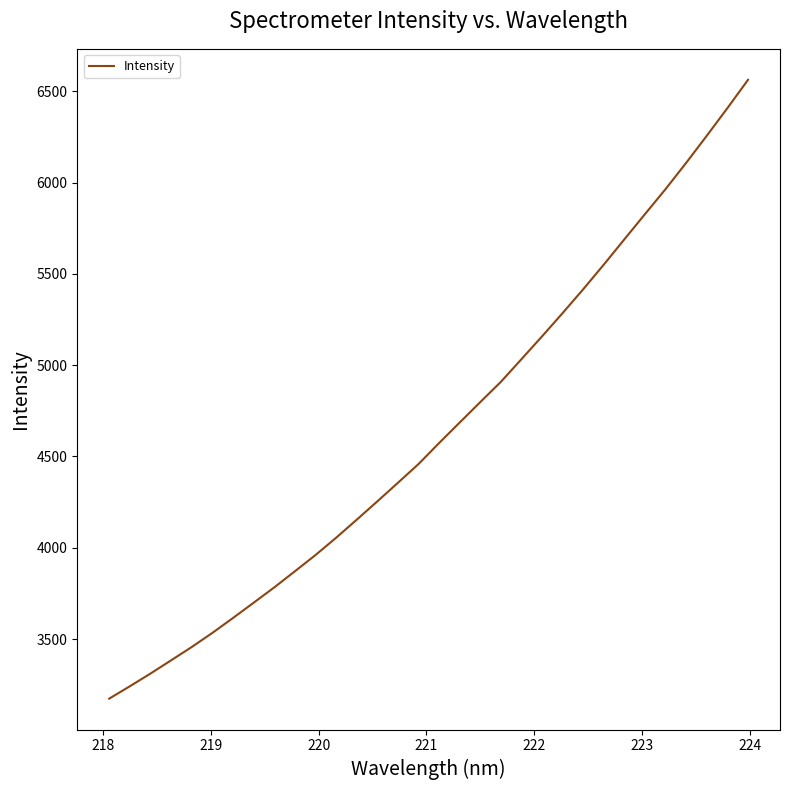

What is the smallest value displayed?

3173.6